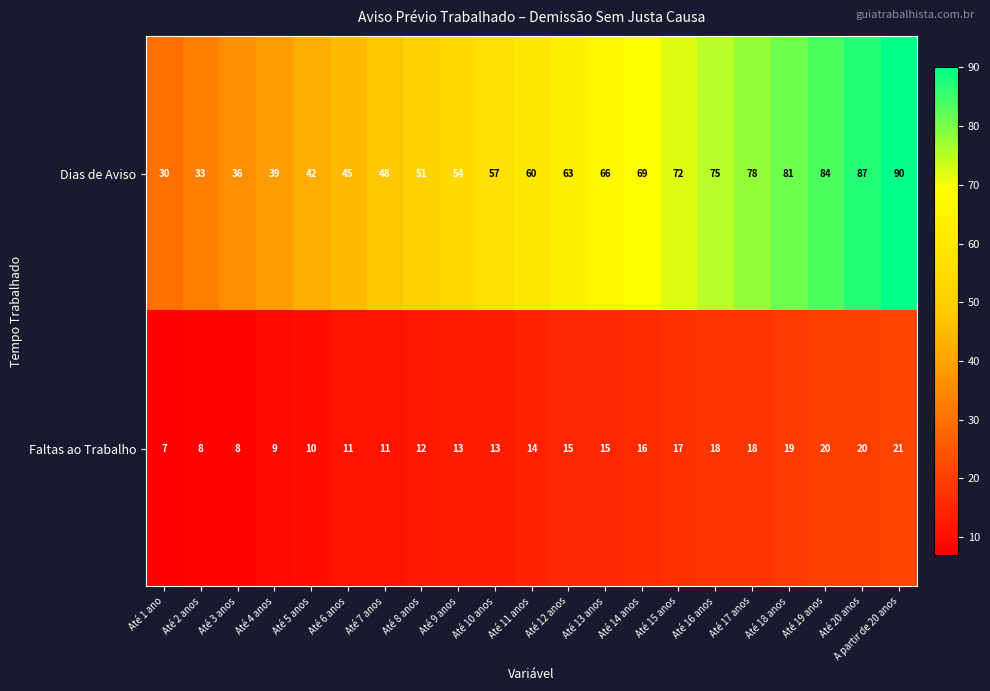

At which category is the sum across all series the highest?

A partir de 20 anos